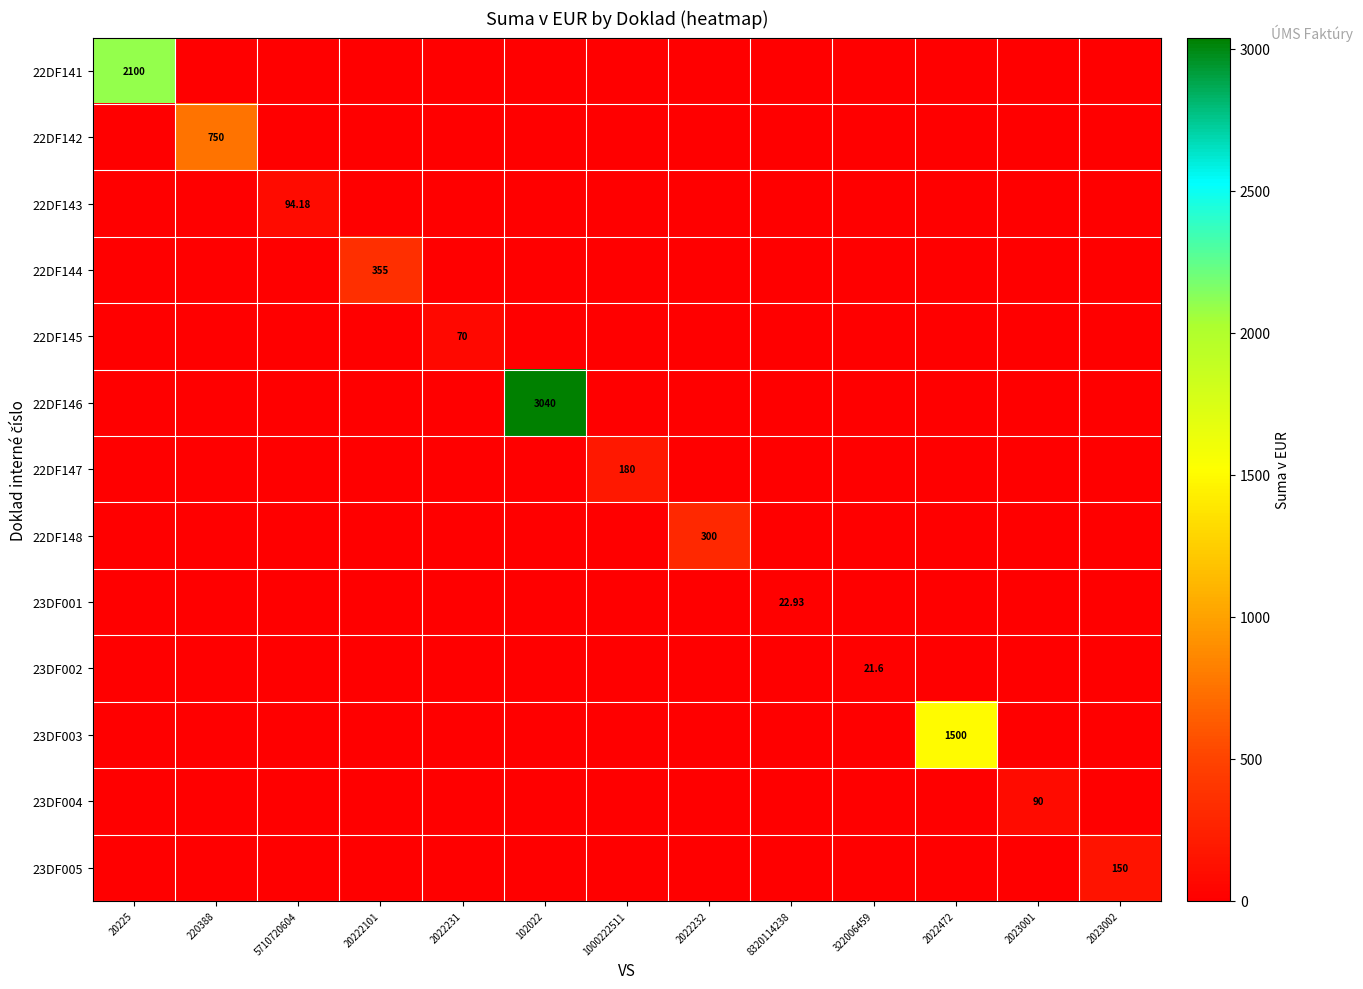

The 22DF148 series shows 0.0 at 8320114238. True or false?

True